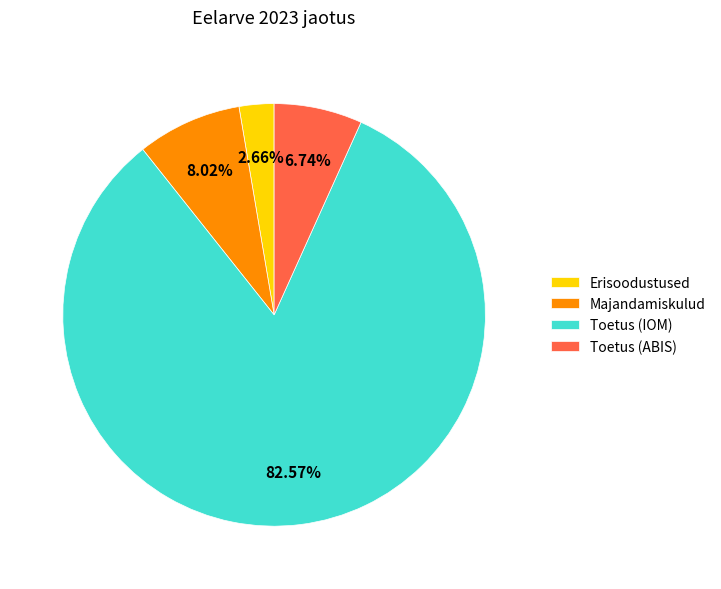

To the nearest percent, what portion does Toetus (ABIS) represent?

7%